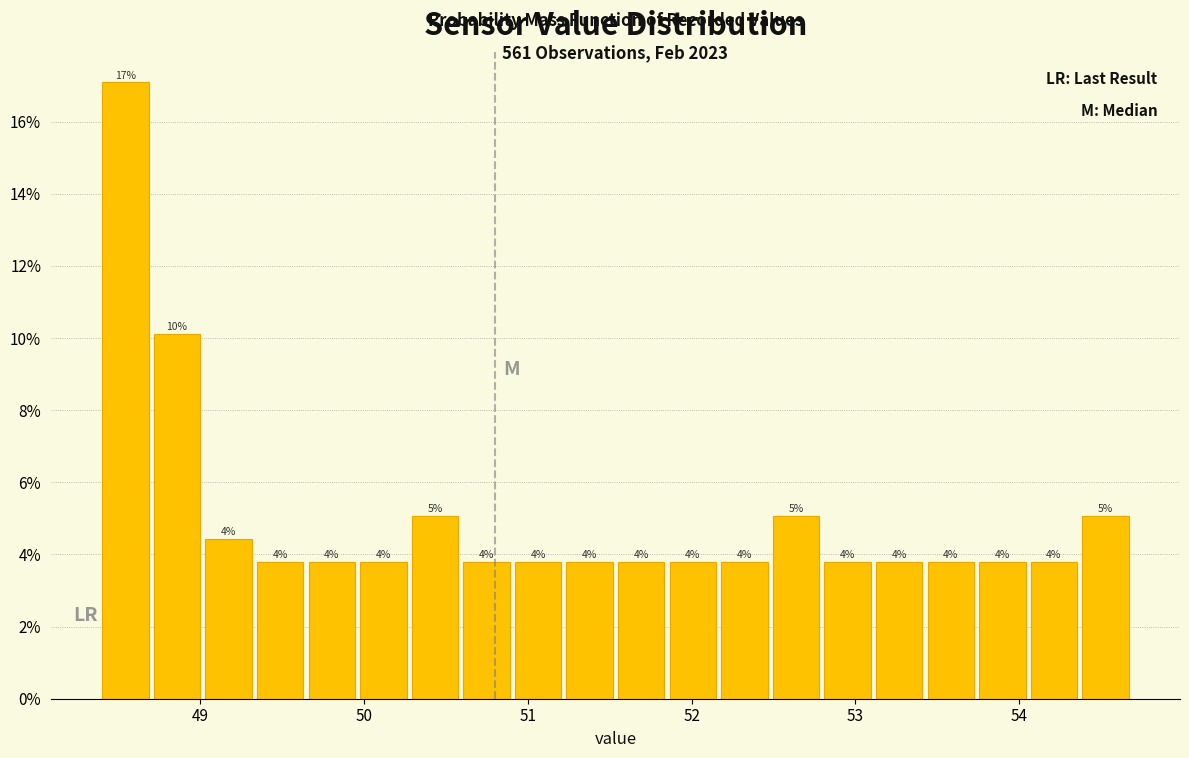

Read against the x-axis, roughly where is the centre of the tallest bar?

48.5